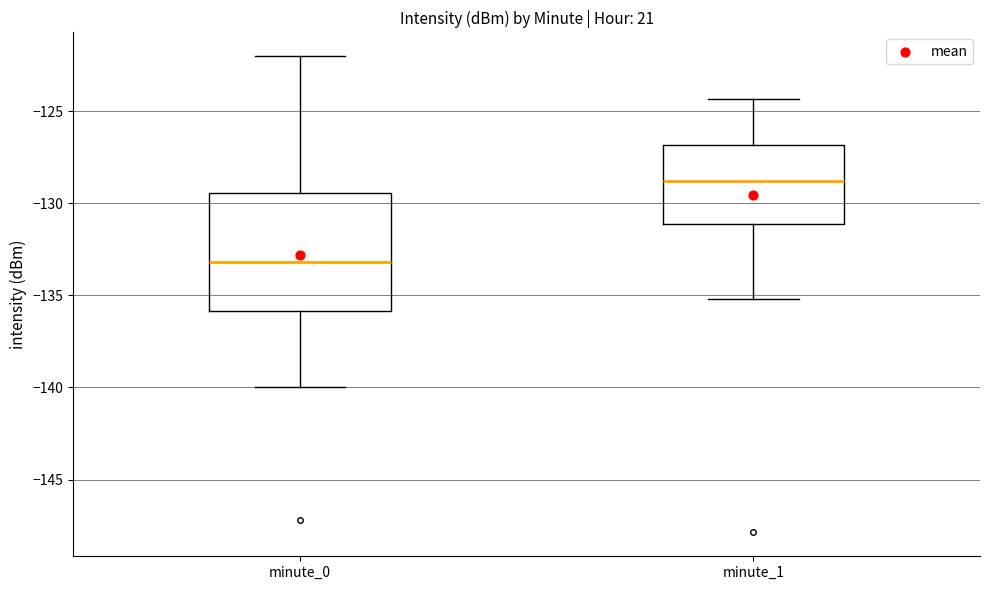

Reading left to right, transcribe this box plot: for each box, give where its median line is, the range the box spans, and where its two whiskers end, as read against the y-axis. The values are not printed on the chart, so give them approximately, as read against the axis.

minute_0: median -133.0, box -136.0 to -129.5, whiskers -140.0 to -122.0
minute_1: median -129.0, box -131.0 to -127.0, whiskers -135.0 to -124.5